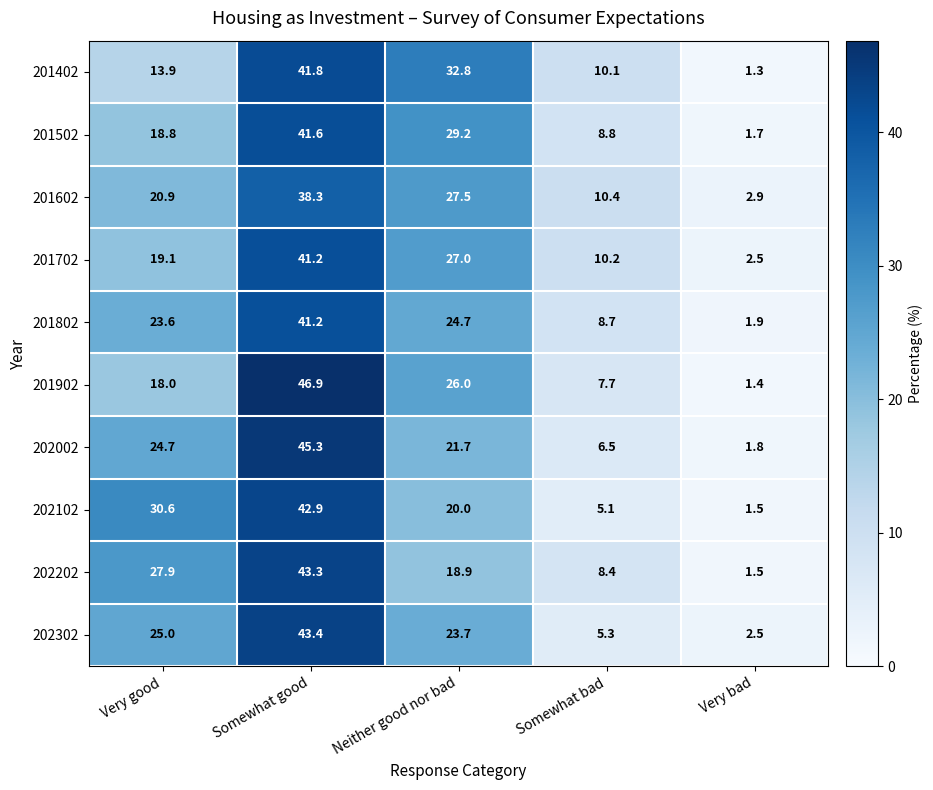

What is the total value across all series at Neither good nor bad?

251.5